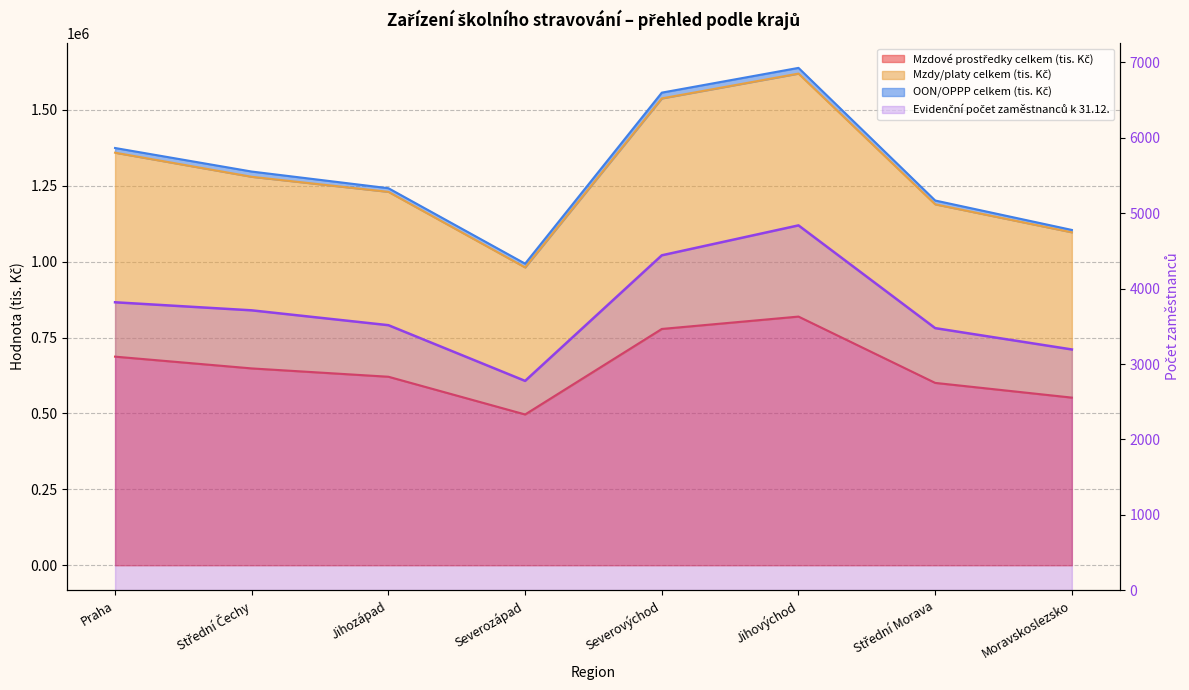

What is the difference between the maximum and minimum values?

2063